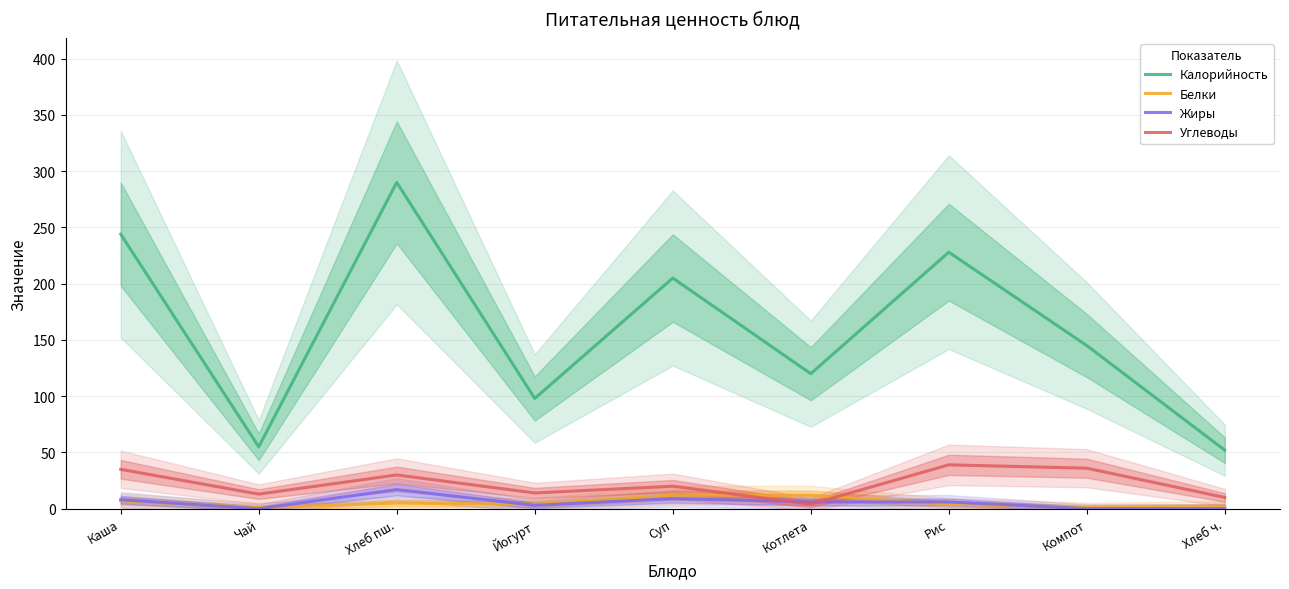

What is the difference between the highest and lowest values at Котлета?

116